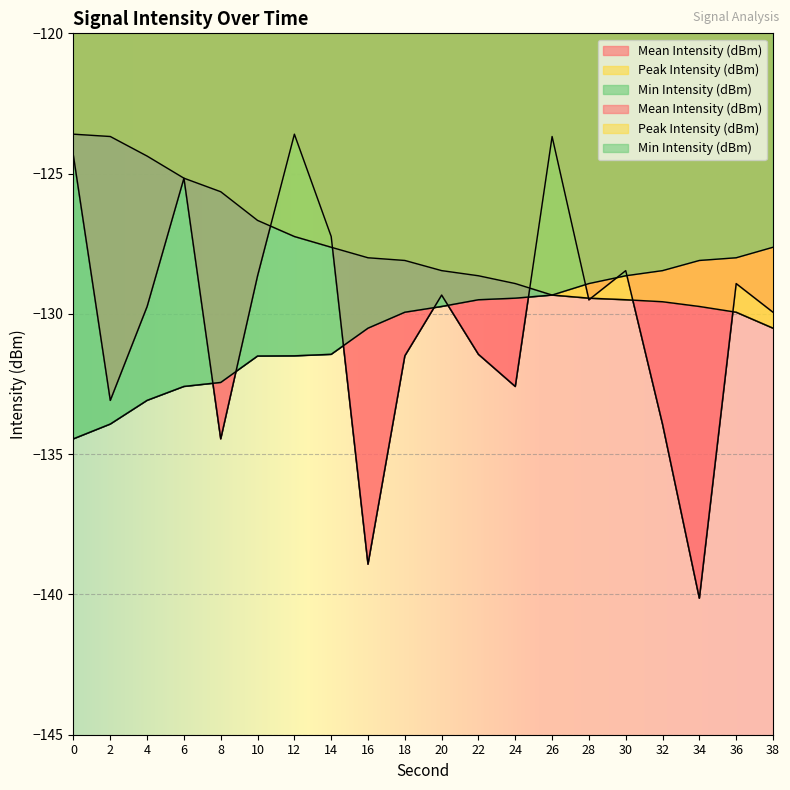

The Peak Intensity (dBm) series shows -123.6 at 0. True or false?

True